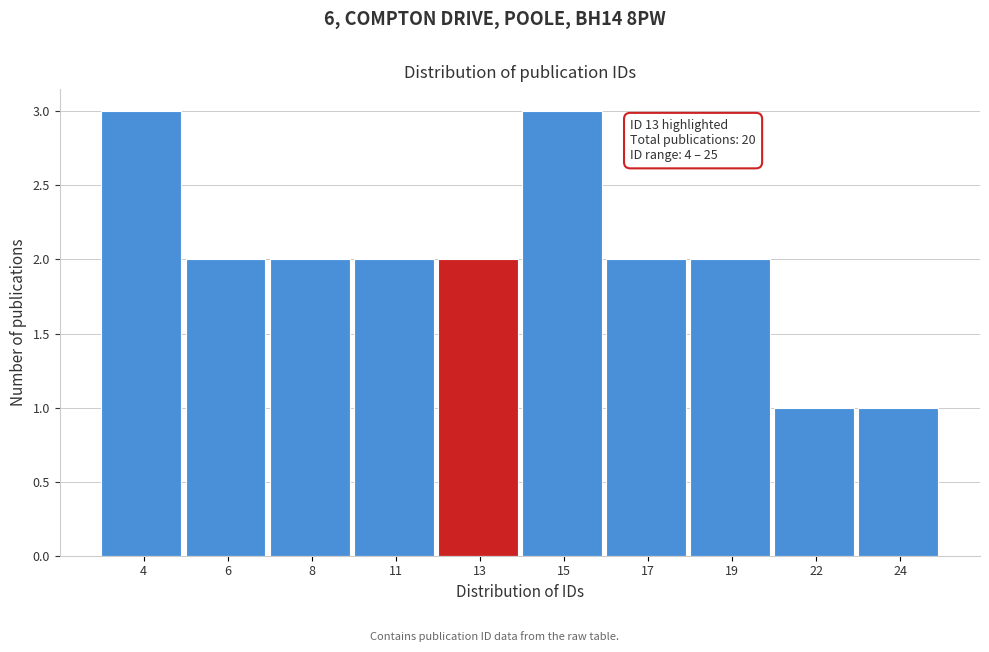

Reading left to right, extract all data points from this chart.

3	2	2	2	2	3	2	2	1	1